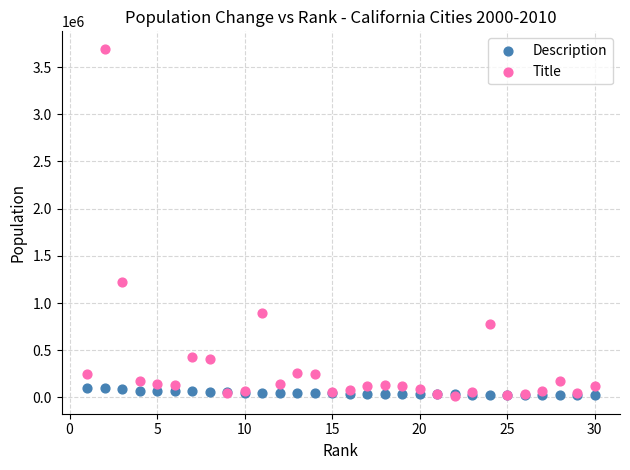

What are all the series names shown in the legend?

Description, Title